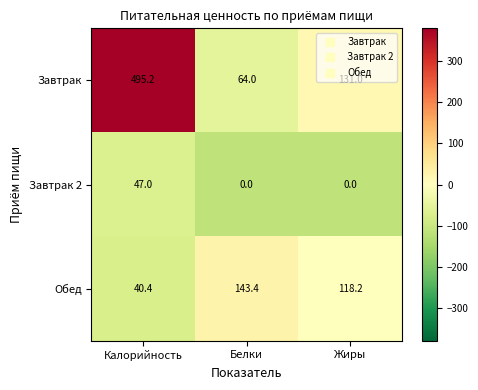

At which category is the sum across all series the highest?

Калорийность